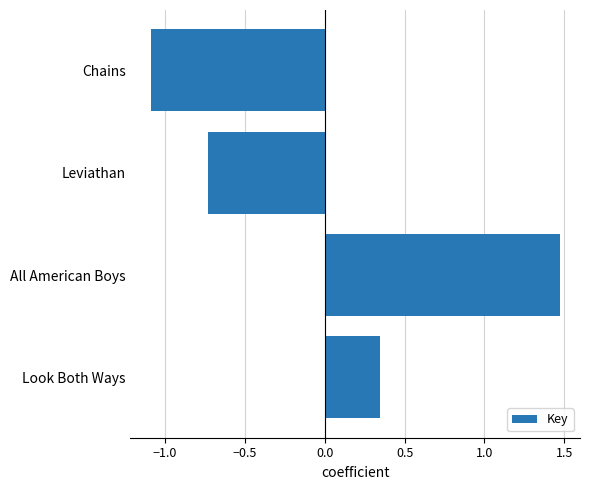

Is it true that the value at All American Boys is 2.2?

False